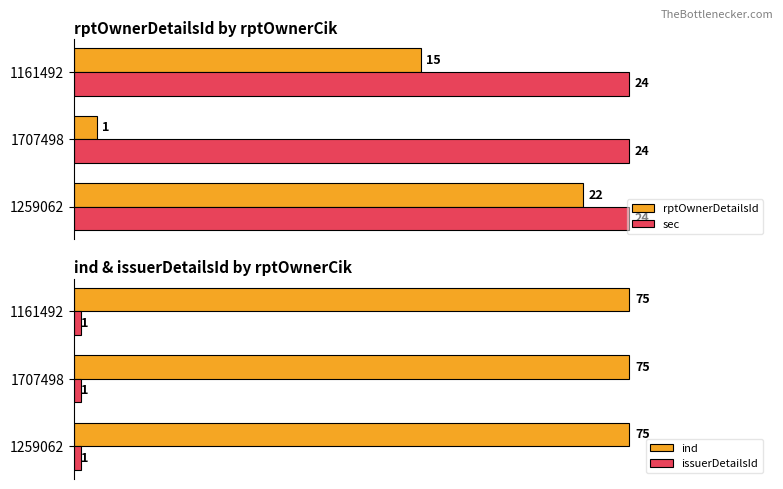

Which series has the largest total across all categories?

rptOwnerDetailsId